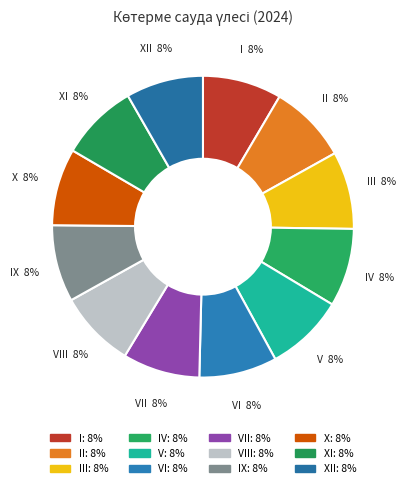

Count the number of slices in the pie.

12